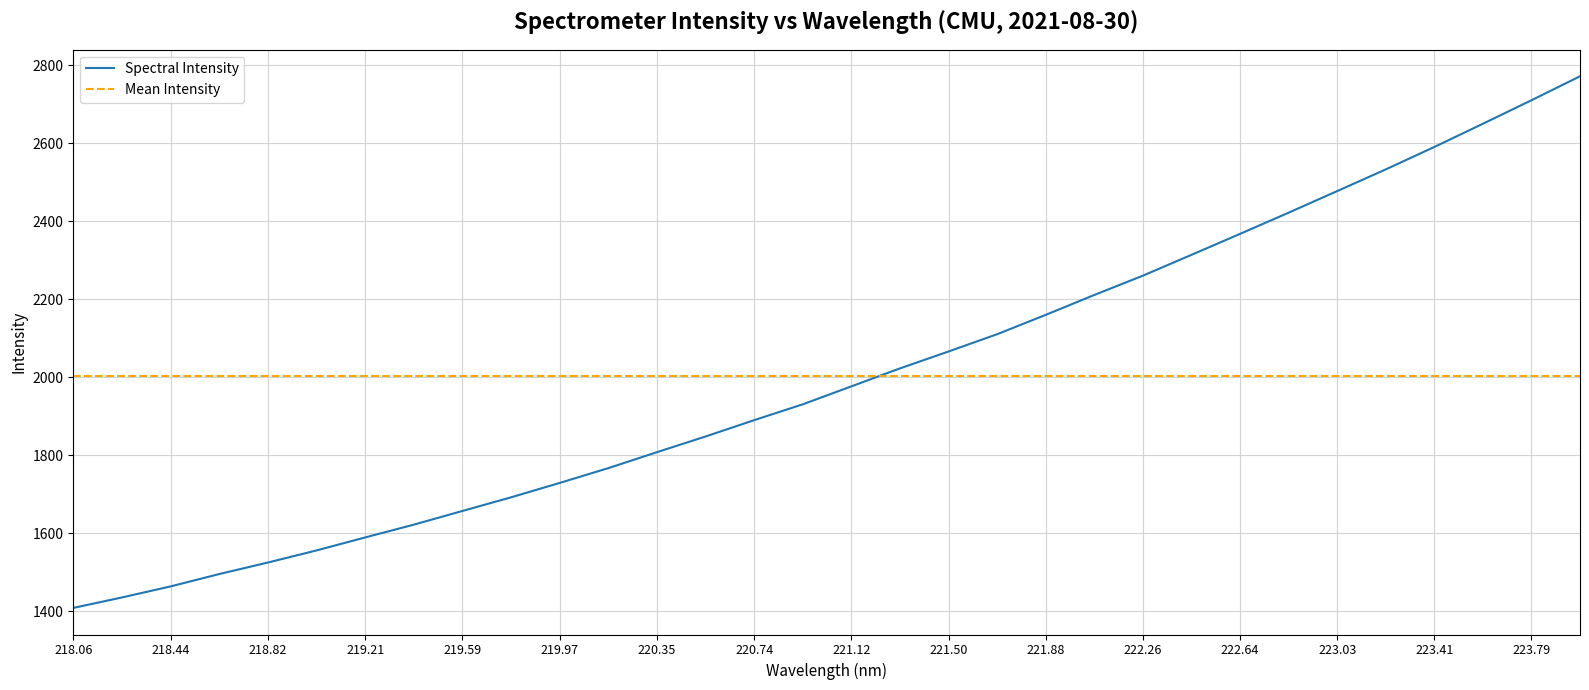

True or false: Spectral Intensity has a value of 1591.9 at 223.03.

False